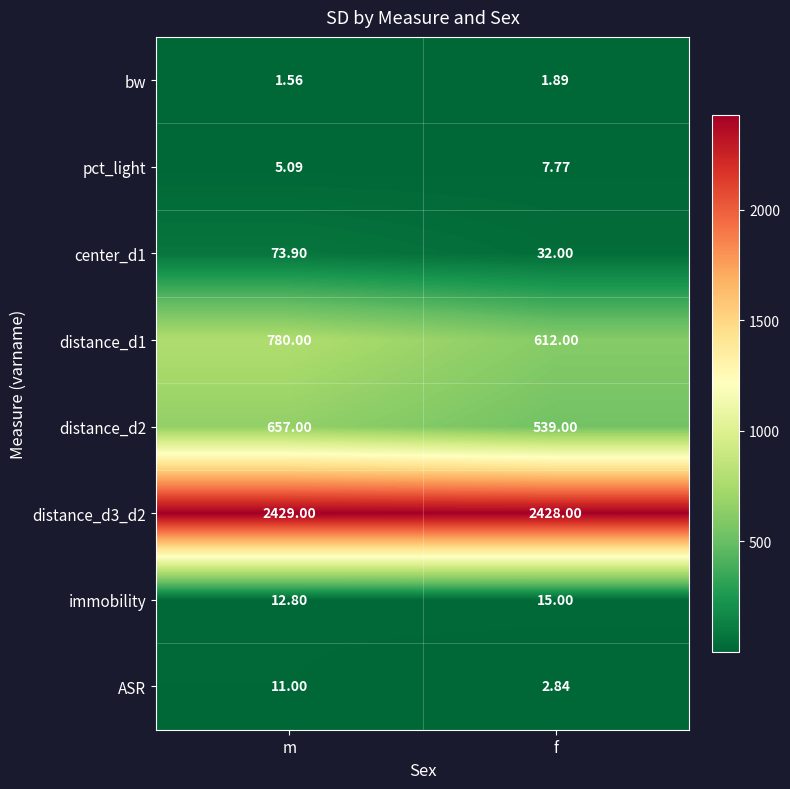

Which label corresponds to the smallest value in the chart?

m